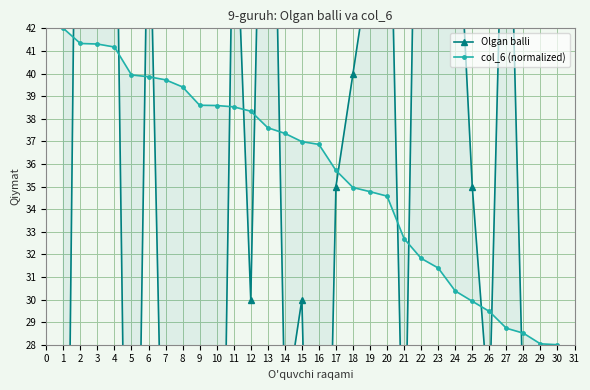

What is the minimum value for col_6 (normalized)?

28.0